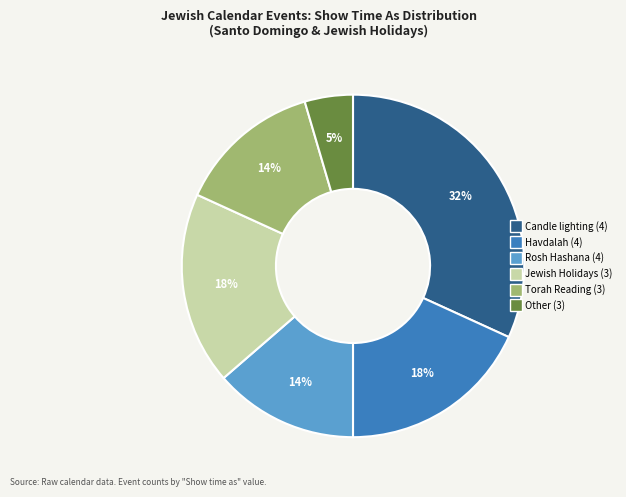

To the nearest percent, what is the average slice percentage?

17%